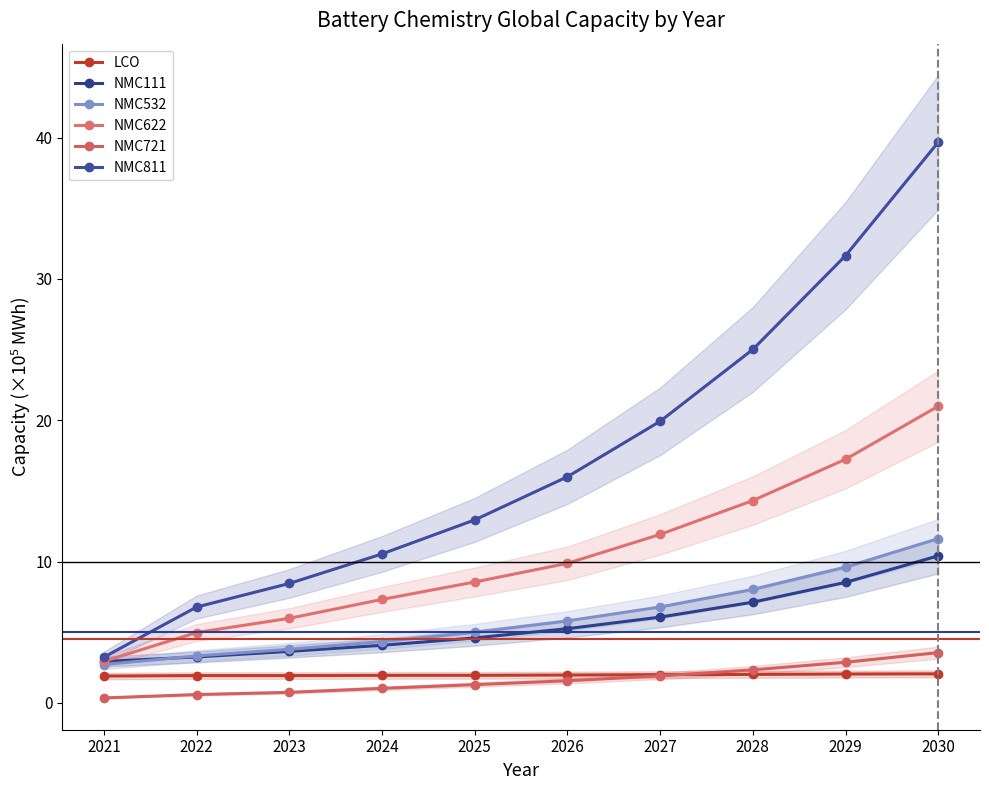

Reading left to right, transcribe all the data shown in this chart.

LCO: 2021=1.9	2022=1.9	2023=1.9	2024=2.0	2025=2.0	2026=2.0	2027=2.0	2028=2.0	2029=2.0	2030=2.1
NMC111: 2021=2.9	2022=3.3	2023=3.6	2024=4.1	2025=4.6	2026=5.3	2027=6.1	2028=7.1	2029=8.5	2030=10.4
NMC532: 2021=2.7	2022=3.3	2023=3.8	2024=4.3	2025=5.0	2026=5.8	2027=6.8	2028=8.0	2029=9.6	2030=11.6
NMC622: 2021=2.9	2022=5.0	2023=6.0	2024=7.3	2025=8.6	2026=9.9	2027=11.9	2028=14.3	2029=17.2	2030=21.0
NMC721: 2021=0.4	2022=0.6	2023=0.7	2024=1.0	2025=1.3	2026=1.6	2027=1.9	2028=2.3	2029=2.9	2030=3.6
NMC811: 2021=3.2	2022=6.8	2023=8.5	2024=10.5	2025=12.9	2026=16.0	2027=19.9	2028=25.0	2029=31.6	2030=39.7